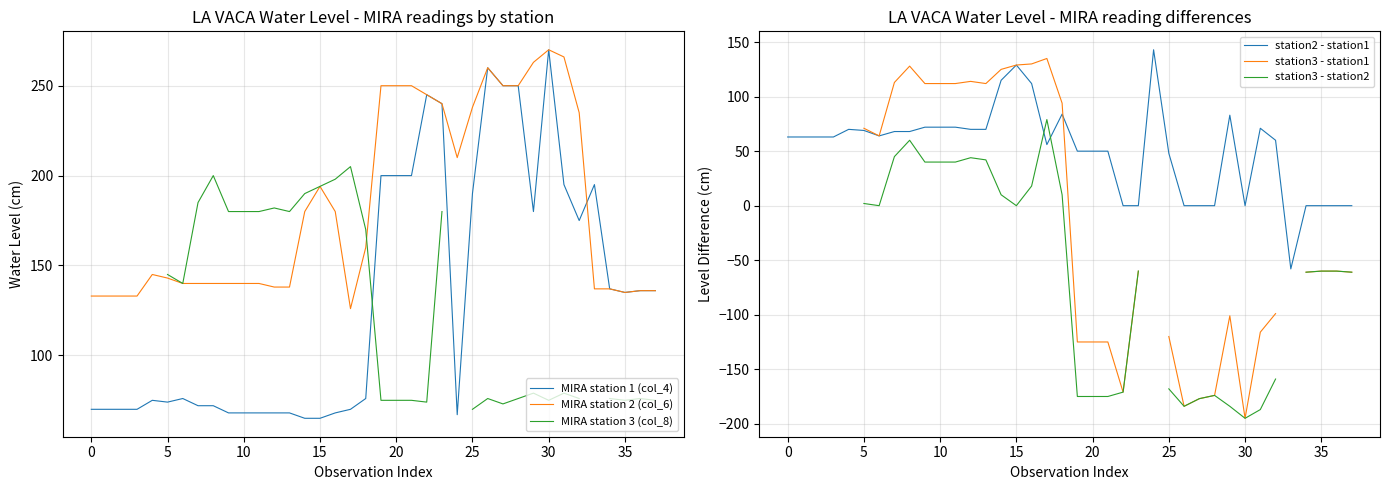

How many data points does each series have?

38